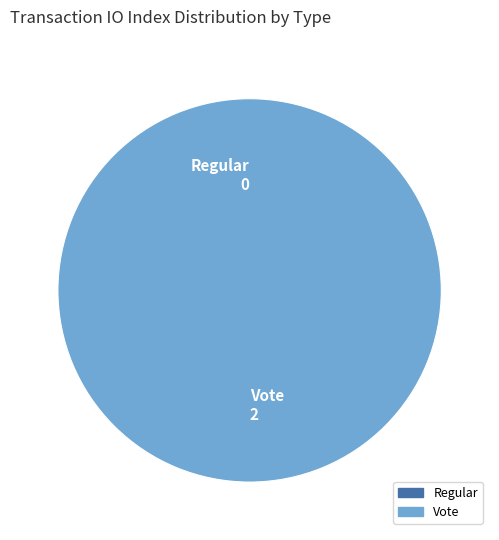

Which category has the biggest portion of the pie?

Vote